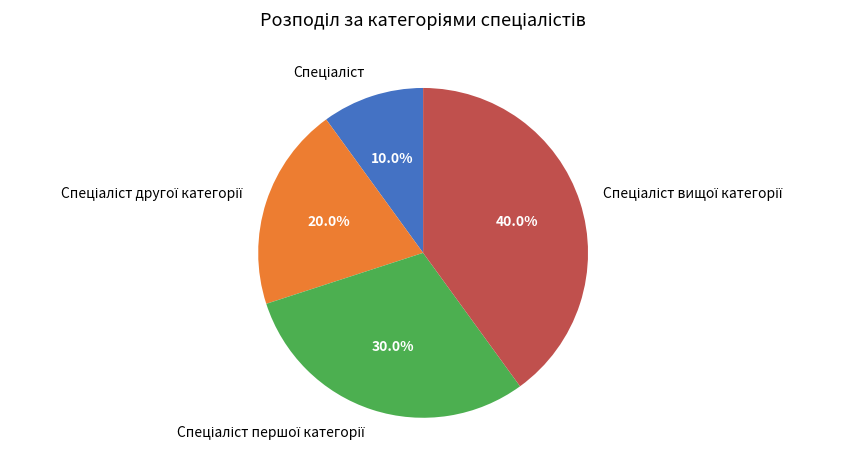

Is there a majority slice in this chart?

No